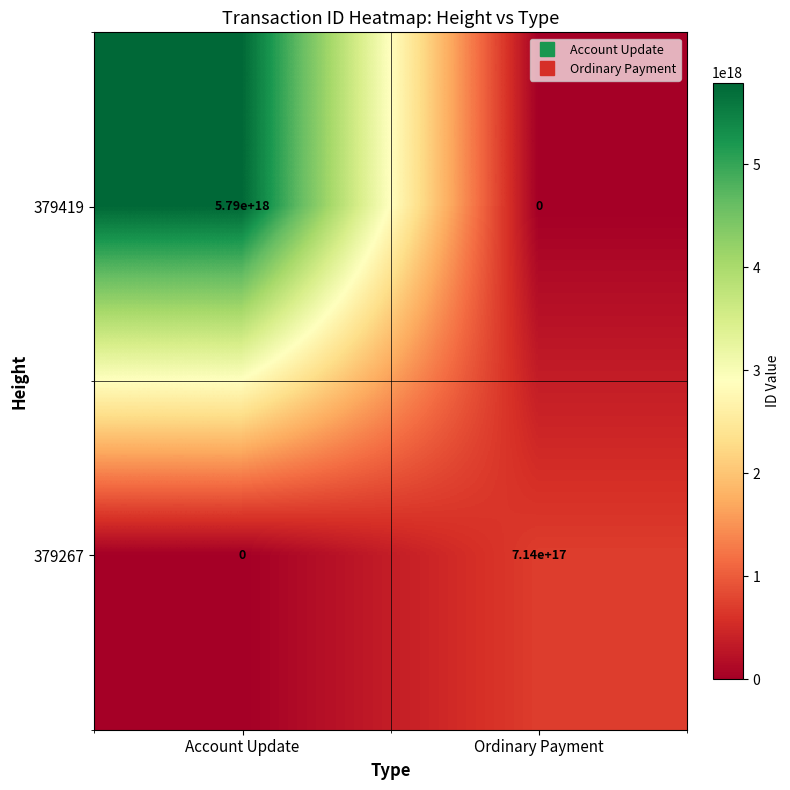

Which series changed the most between Account Update and Ordinary Payment?

379419